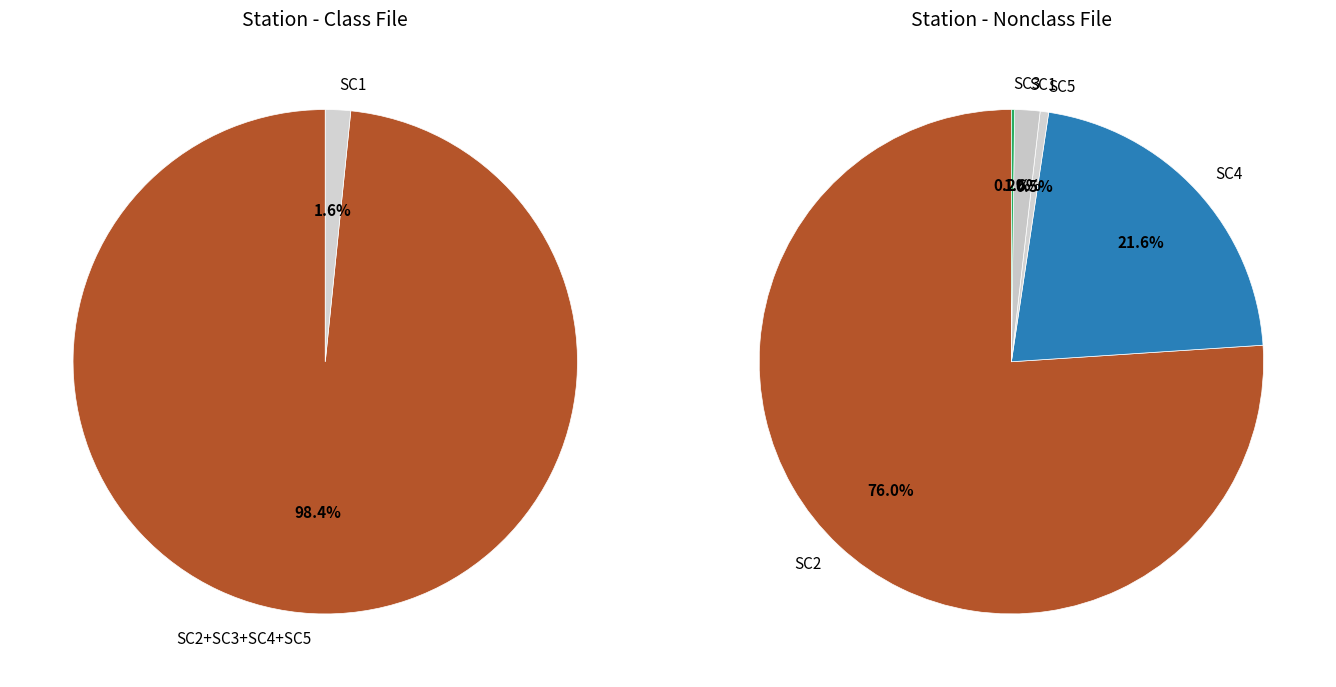

True or false: 23 accounts for 14% of the total.

False